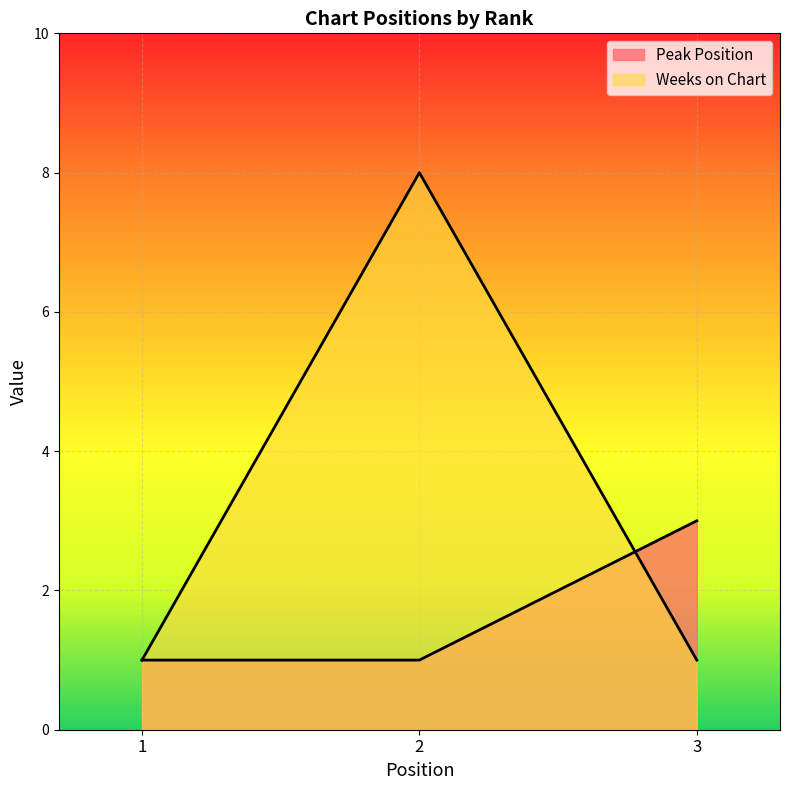

What is the approximate value of Peak Position at 1?

1